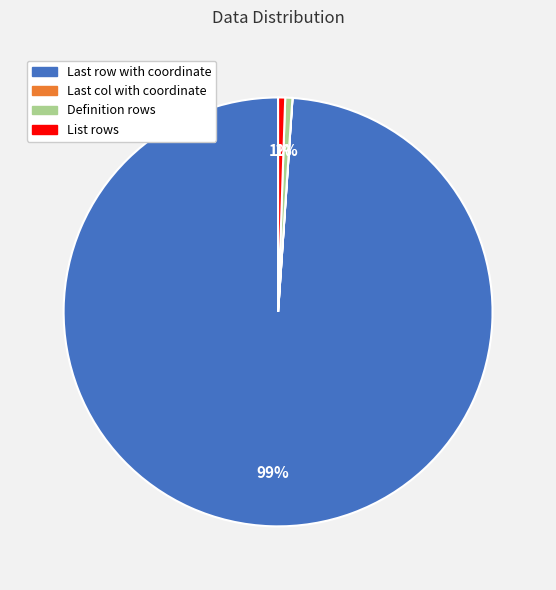

Which slice is the largest?

Last row with coordinate